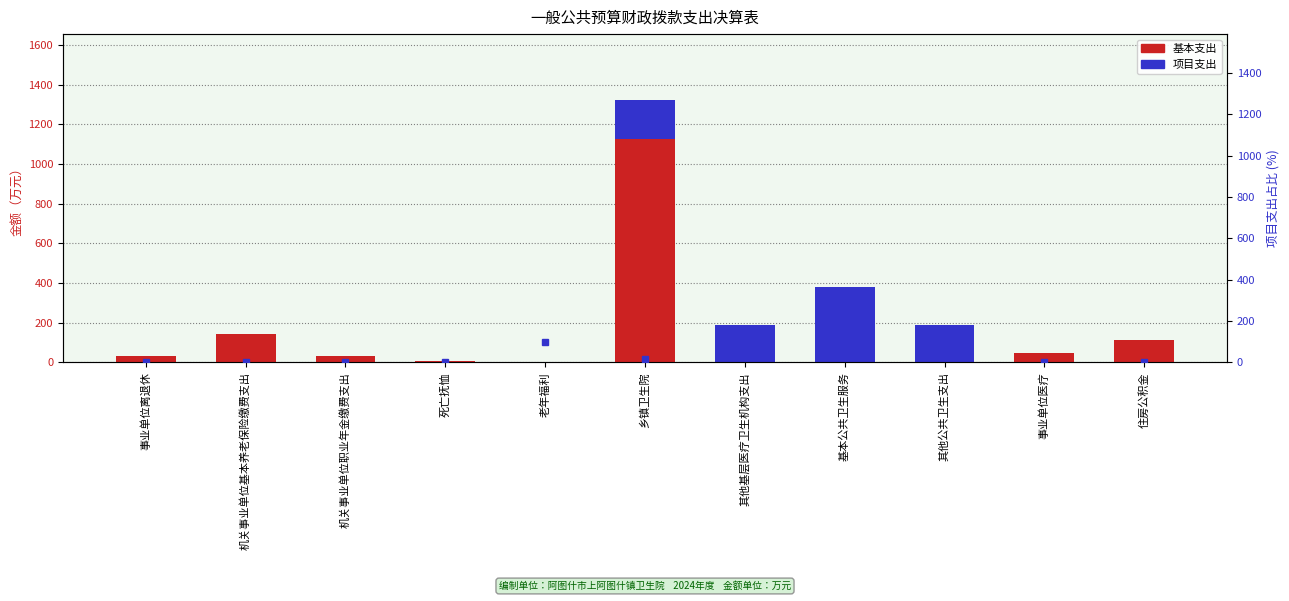

At which category does the chart reach its peak across all series?

乡镇卫生院